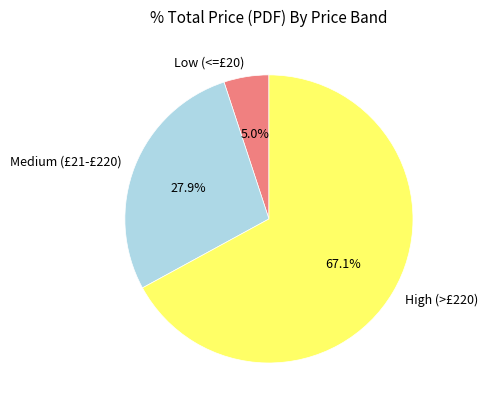

What percentage do Medium (£21-£220) and High (>£220) together represent?

95.0%